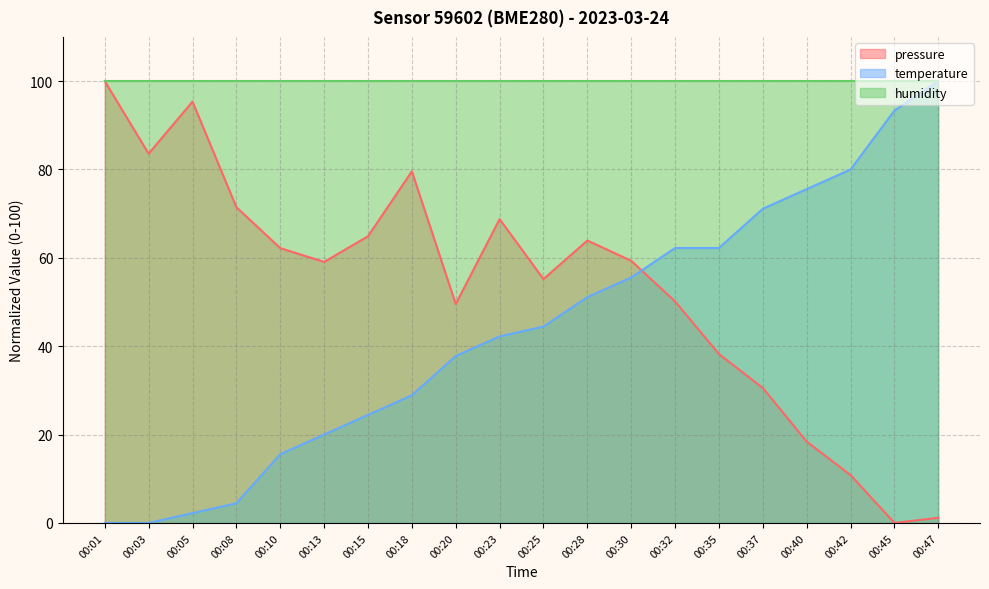

What is the value of the temperature point at the 18th from the left?

80.0